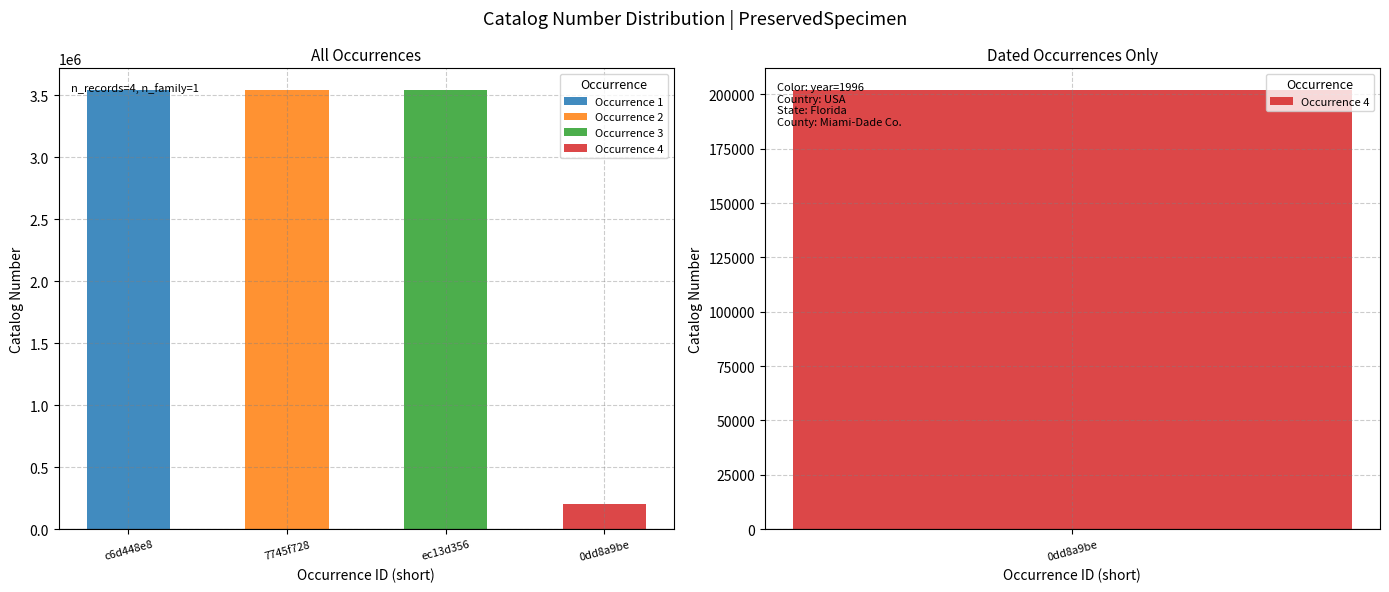

Rank the categories by value from highest to lowest.

ec13d356, 7745f728, c6d448e8, 0dd8a9be